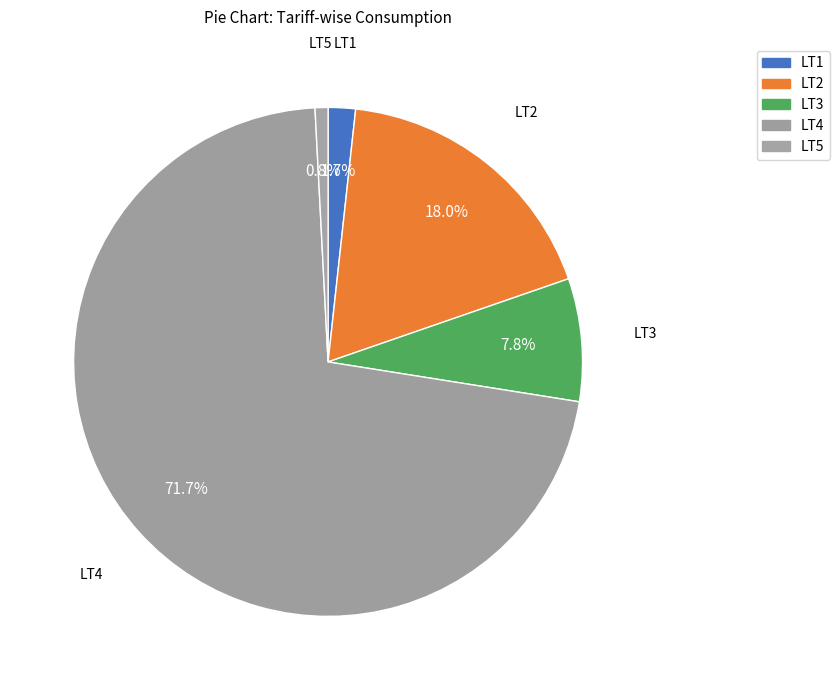

Count the number of slices in the pie.

5